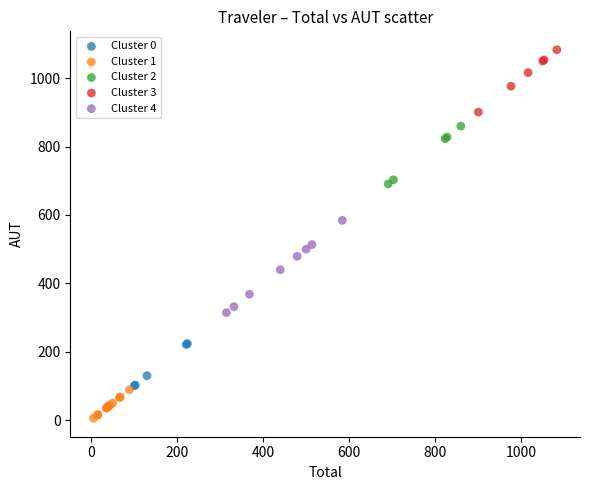

Which series reaches the maximum Y coordinate?

Cluster 3